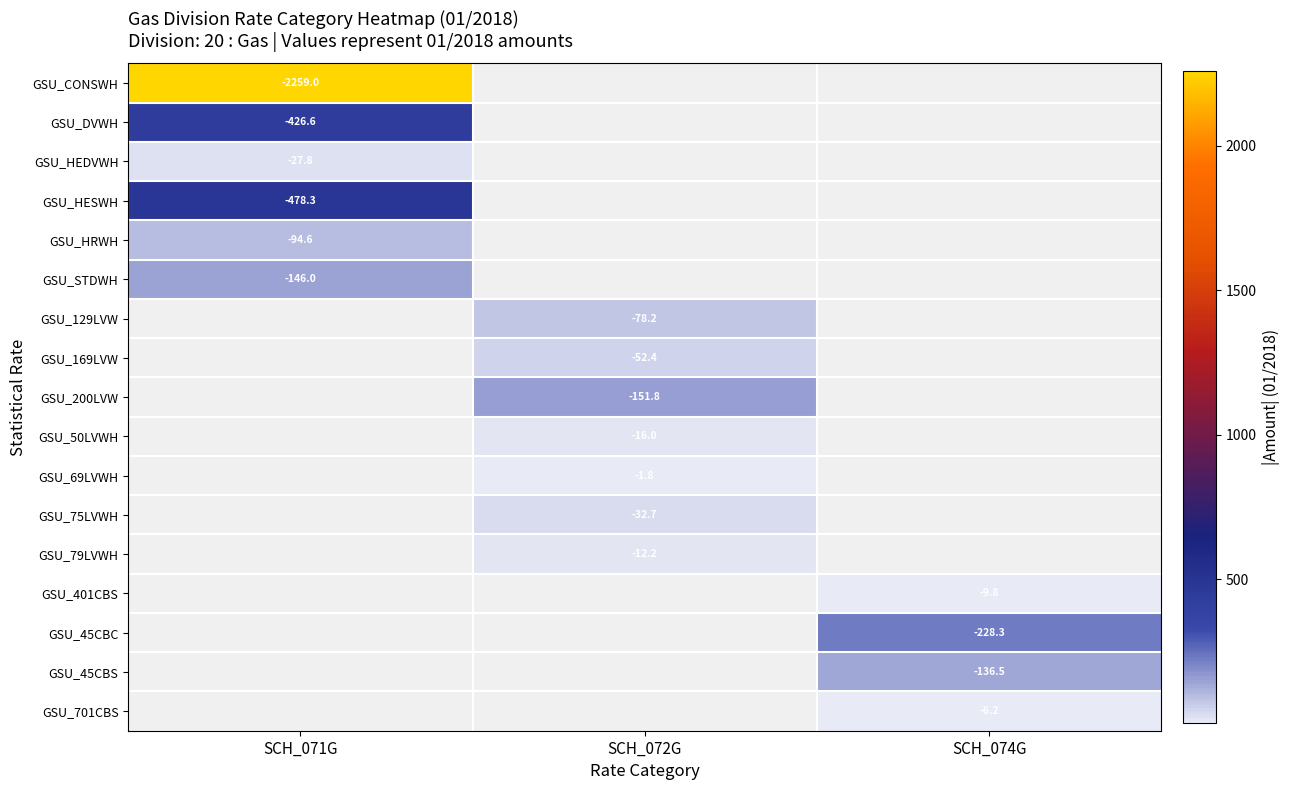

Is the value of GSU_CONSWH at SCH_072G greater than the value of GSU_HEDVWH at SCH_072G?

No